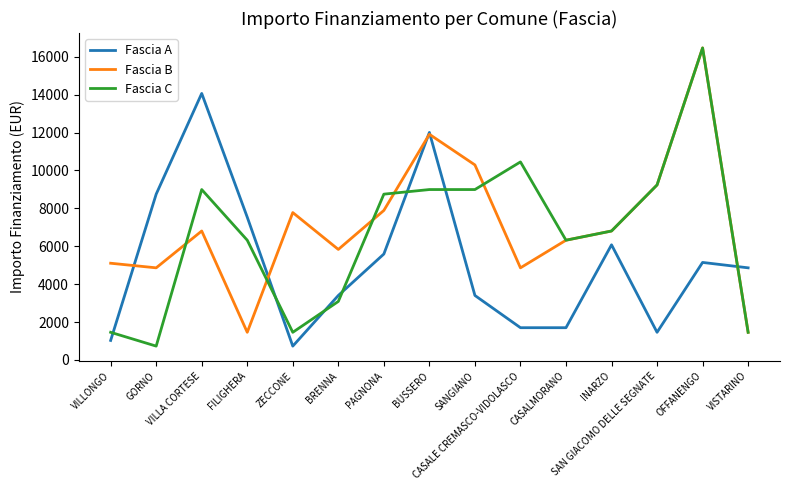

The value of Fascia B at SAN GIACOMO DELLE SEGNATE is 12625. True or false?

False